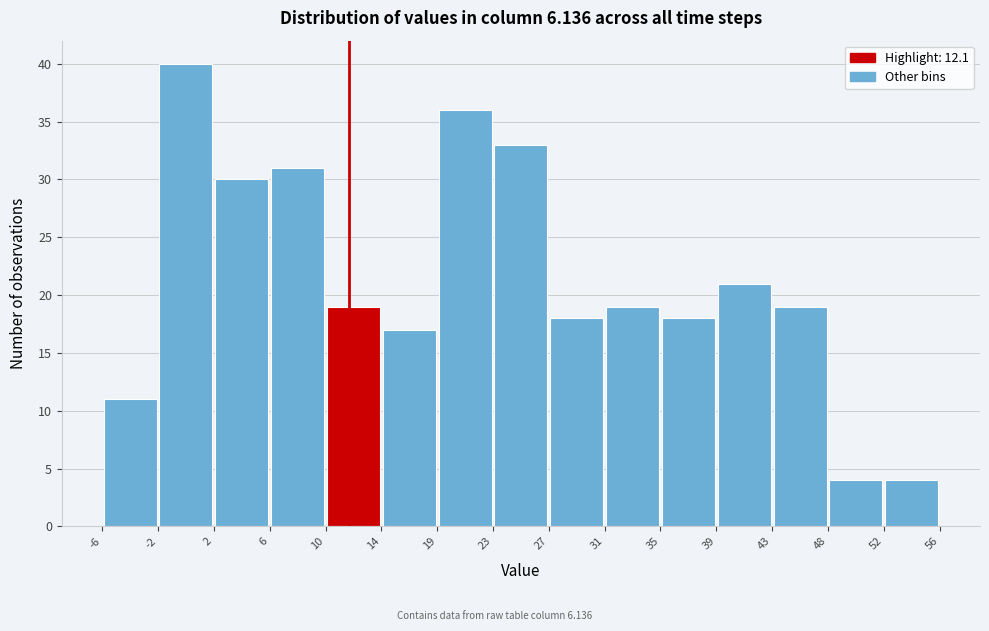

Which range on the x-axis has the tallest bar?

-2 to 2